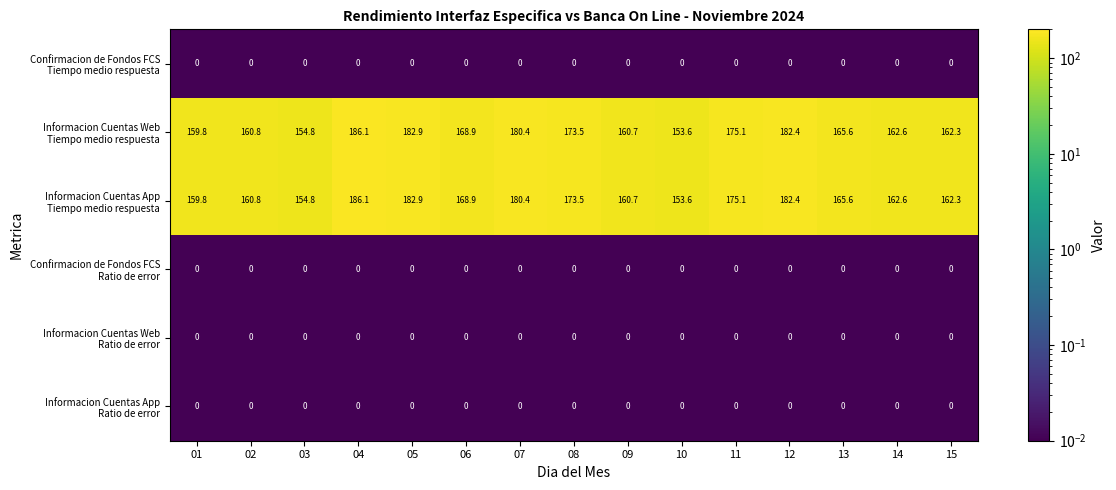

What is the spread (max minus min) of values at 09?

160.7